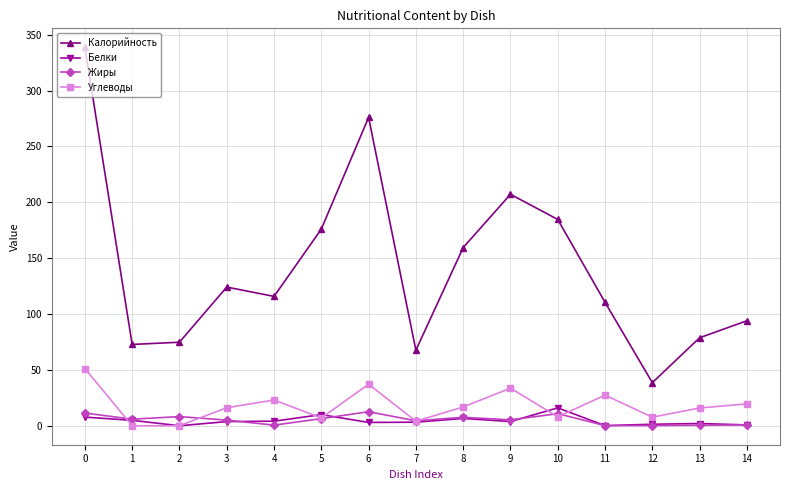

True or false: Углеводы has more than 2 interior local peaks.

True